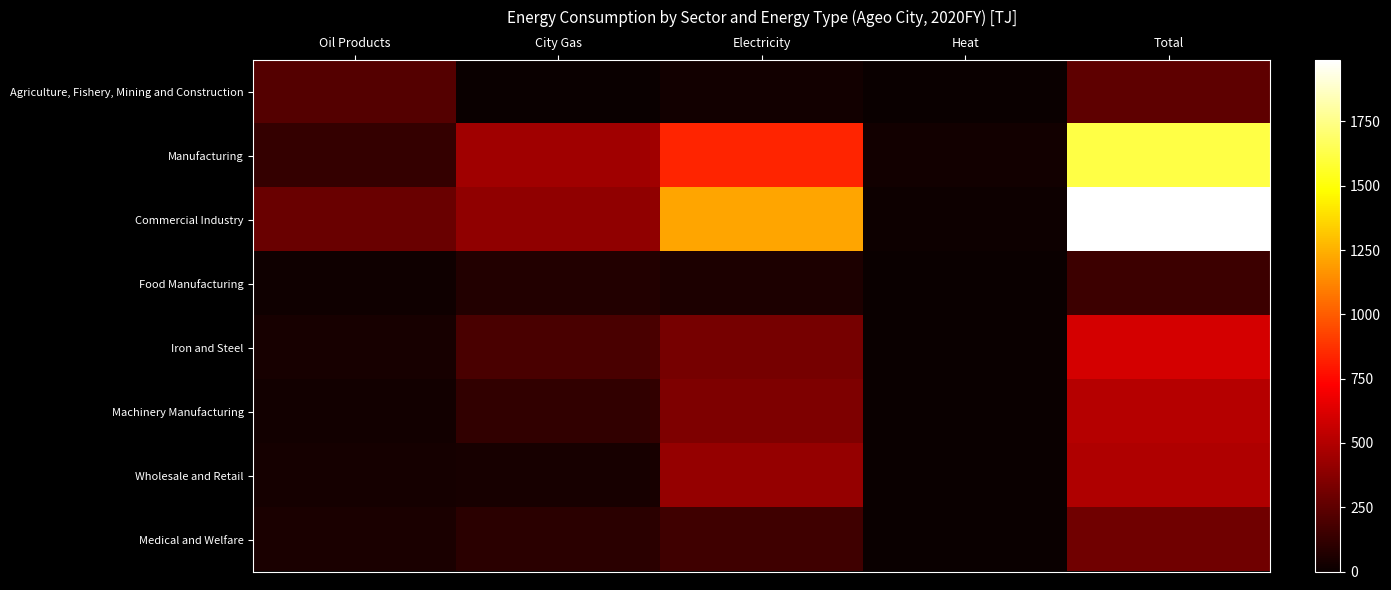

Reading left to right, what are all the values shown in this chart?

Agriculture, Fishery, Mining and Construction: Oil Products=220.0	City Gas=5.0	Electricity=27.6	Heat=0.0	Total=252.7
Manufacturing: Oil Products=130.6	City Gas=450.7	Electricity=839.3	Heat=24.7	Total=1616.8
Commercial Industry: Oil Products=280.1	City Gas=402.0	Electricity=1217.4	Heat=11.8	Total=1989.5
Food Manufacturing: Oil Products=16.1	City Gas=71.4	Electricity=55.9	Heat=5.8	Total=153.3
Iron and Steel: Oil Products=44.1	City Gas=191.6	Electricity=325.2	Heat=1.7	Total=604.0
Machinery Manufacturing: Oil Products=30.7	City Gas=121.0	Electricity=343.7	Heat=7.2	Total=506.8
Wholesale and Retail: Oil Products=32.2	City Gas=42.6	Electricity=418.4	Heat=0.3	Total=493.5
Medical and Welfare: Oil Products=50.7	City Gas=95.8	Electricity=162.0	Heat=0.7	Total=309.1